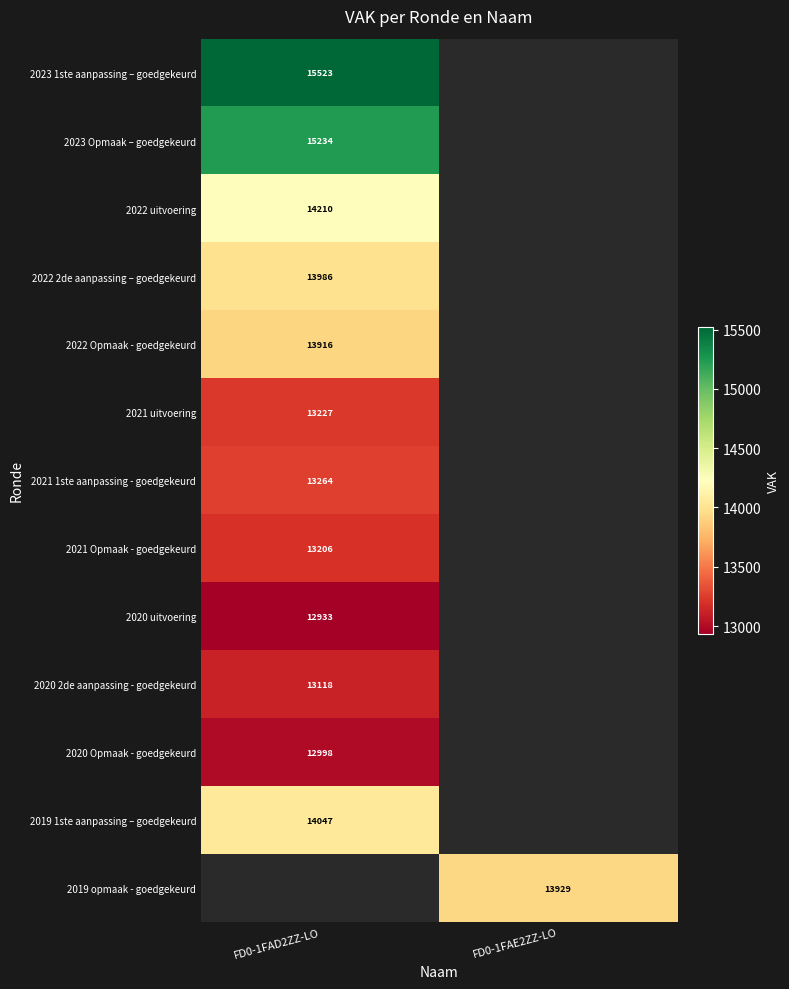

The 2020 Opmaak - goedgekeurd series shows 8332 at FD0-1FAD2ZZ-LO. True or false?

False